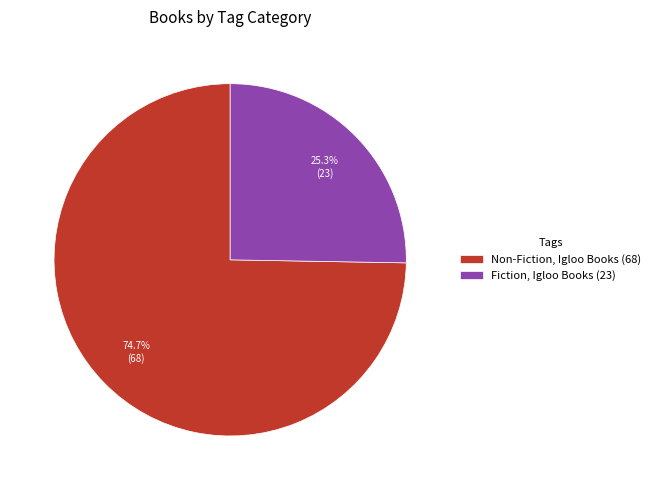

Approximately how many times larger is the value at Fiction, Igloo Books (23) compared to Non-Fiction, Igloo Books (68)?

0.3